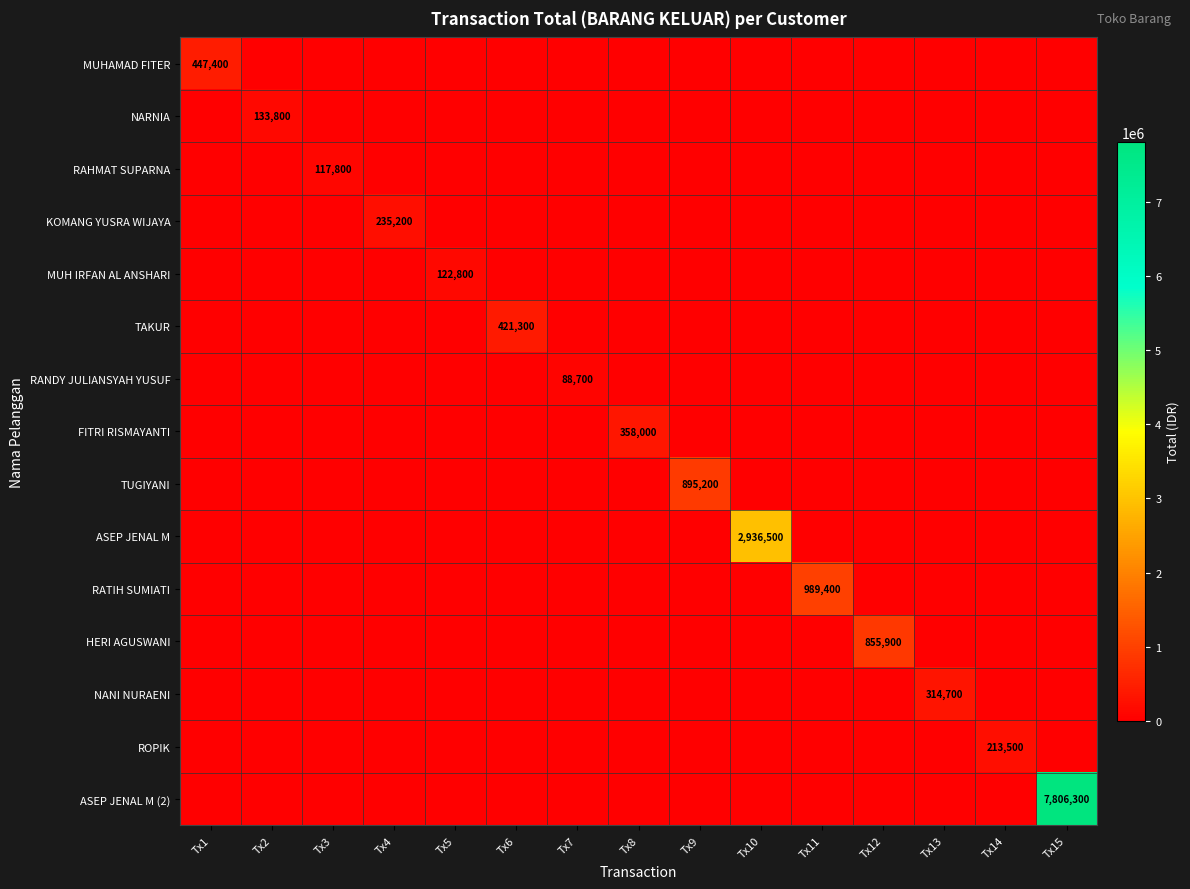

Which label corresponds to the largest value in the chart?

Tx15